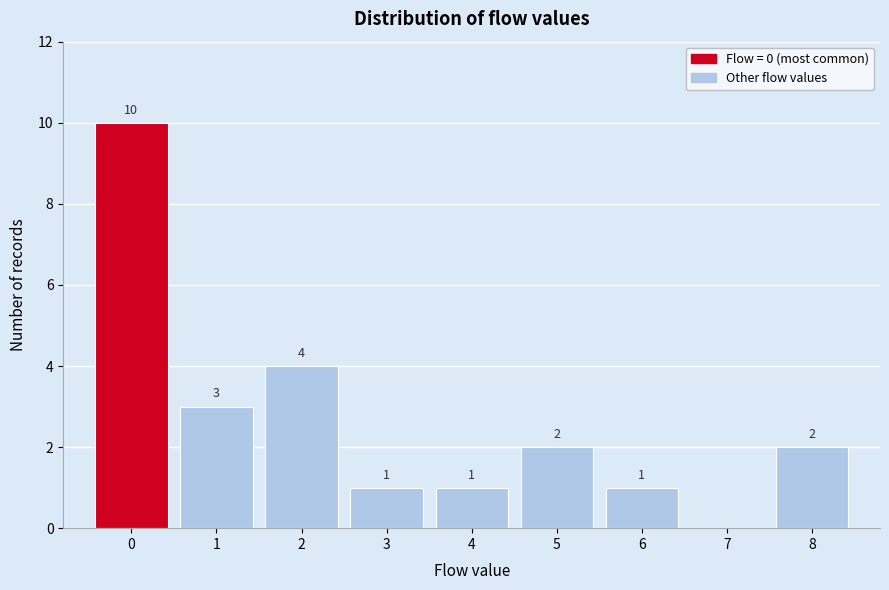

Which range on the x-axis has the tallest bar?

-0.5 to 0.5